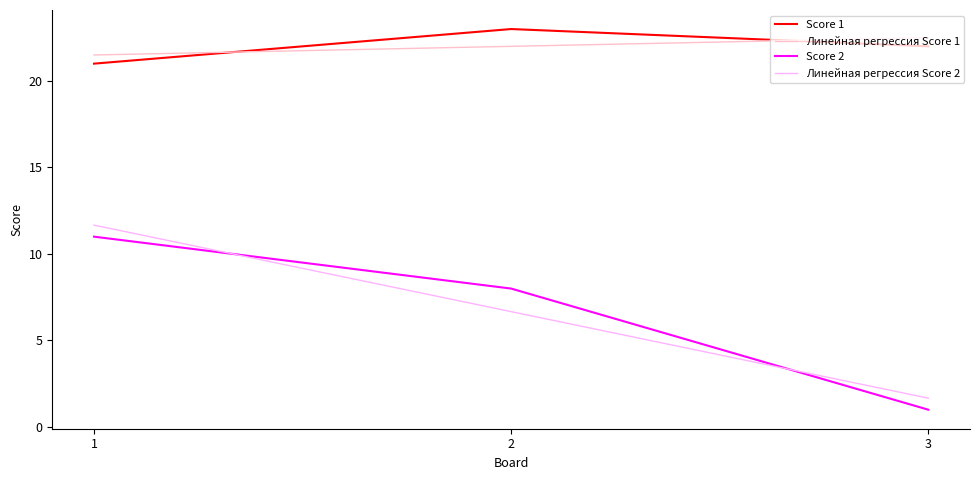

What is the difference between the highest and lowest values at 2?

16.3